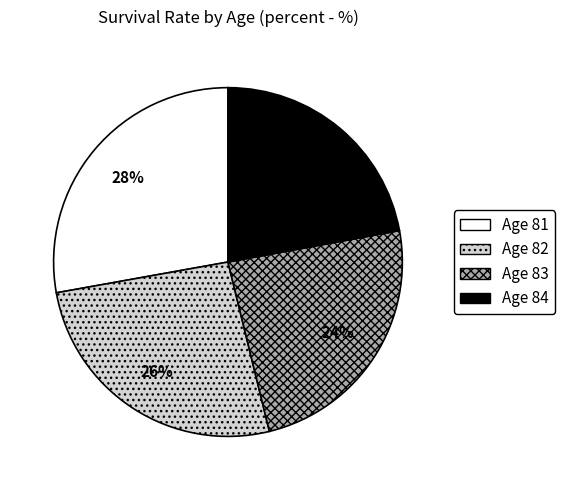

To the nearest percent, what is the difference between the largest and smallest slice percentages?

6%